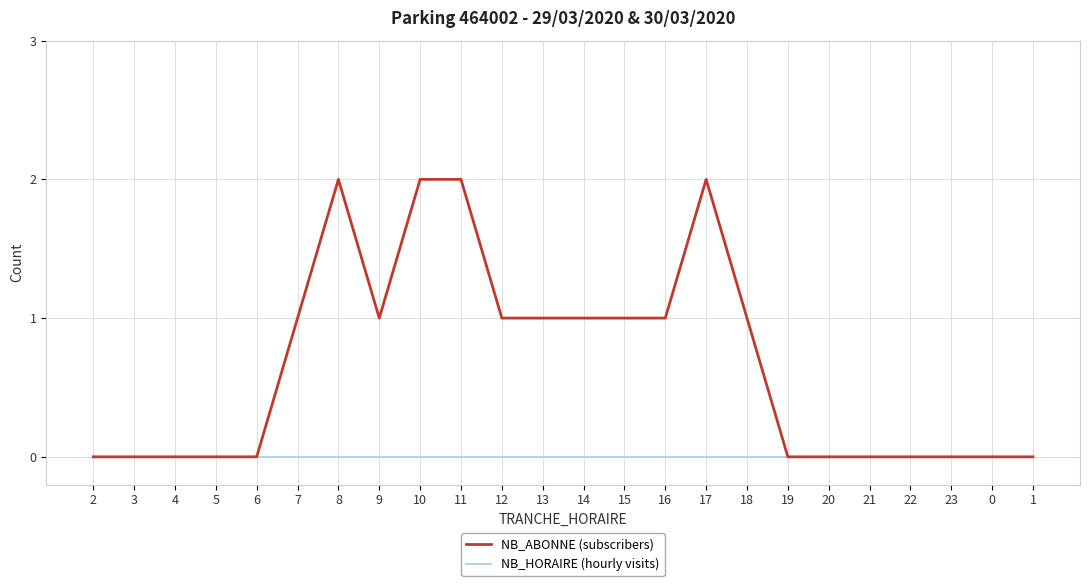

Which series has the widest spread of values?

NB_ABONNE (subscribers)